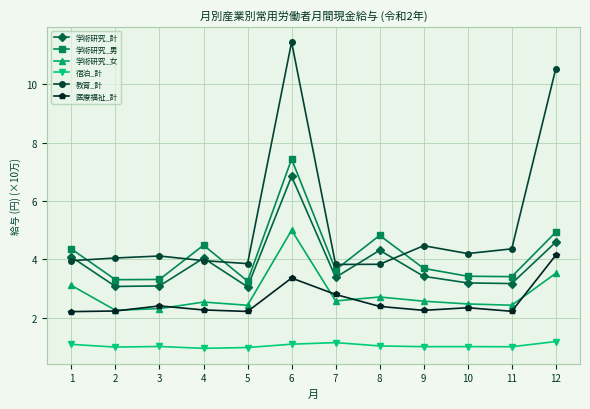

What is the maximum value shown in the chart?

11.4